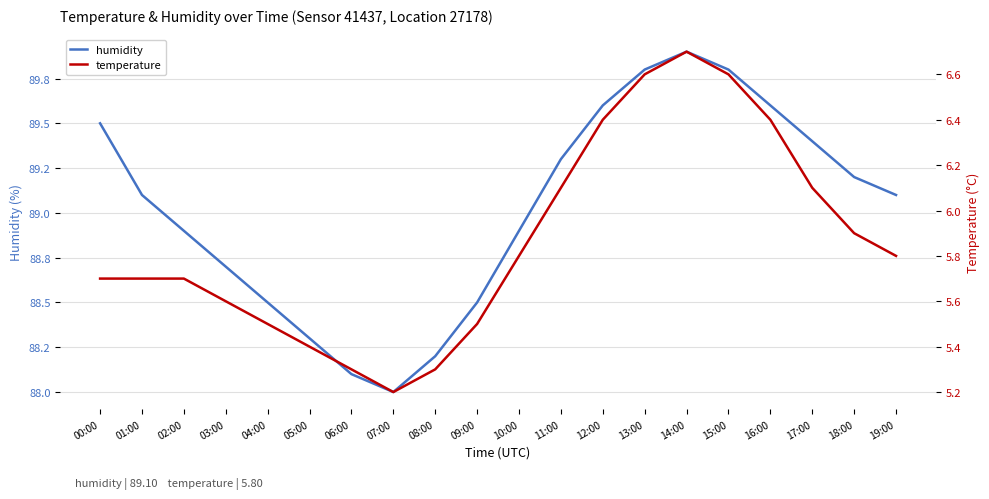

In temperature, how many points are higher than both neighbors (excluding endpoints)?

1